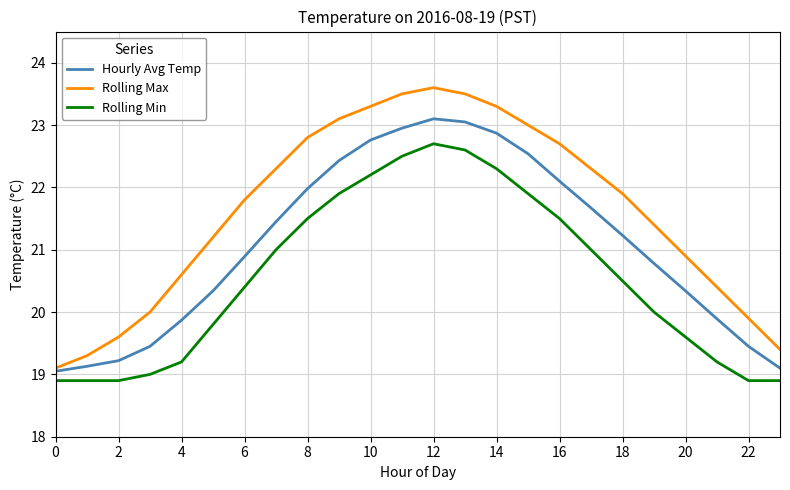

Rank the series by their average value, from highest to lowest.

Rolling Max, Hourly Avg Temp, Rolling Min